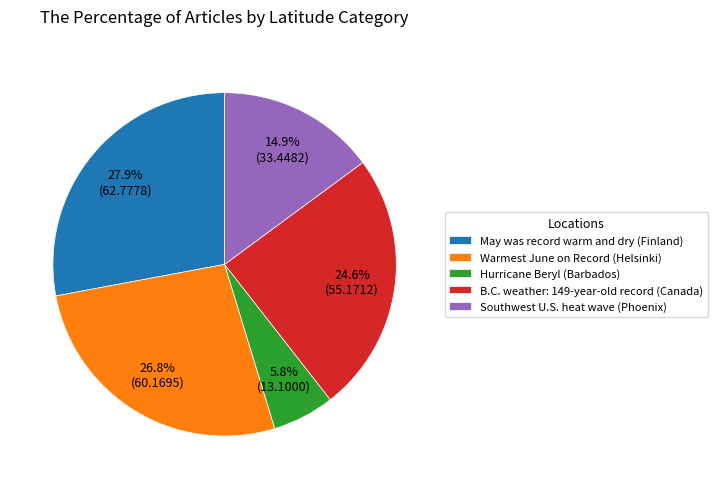

To the nearest percent, what percentage of the pie is Southwest U.S. heat wave (Phoenix)?

15%